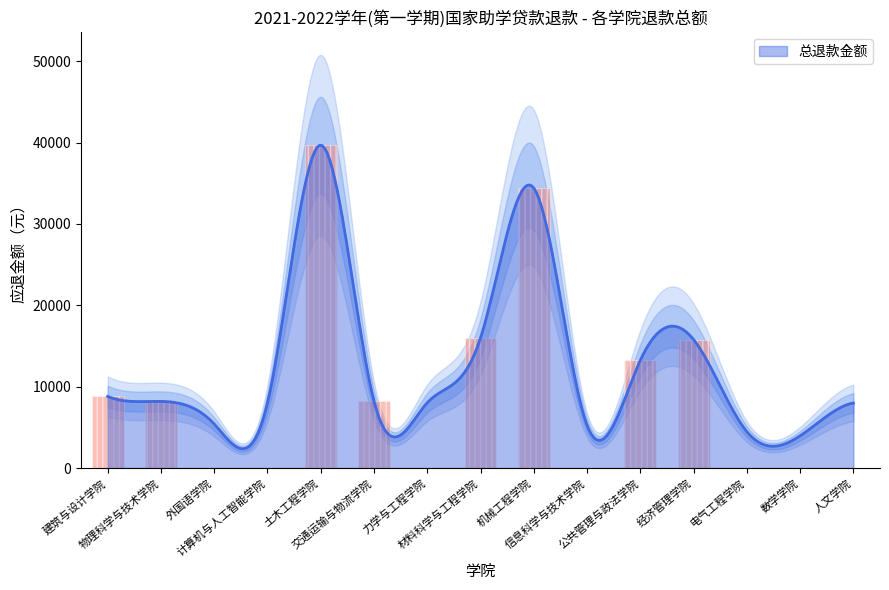

List the labels in order of value, largest first.

土木工程学院, 机械工程学院, 材料科学与工程学院, 经济管理学院, 公共管理与政法学院, 建筑与设计学院, 交通运输与物流学院, 物理科学与技术学院, 力学与工程学院, 计算机与人工智能学院, 人文学院, 外国语学院, 信息科学与技术学院, 电气工程学院, 数学学院